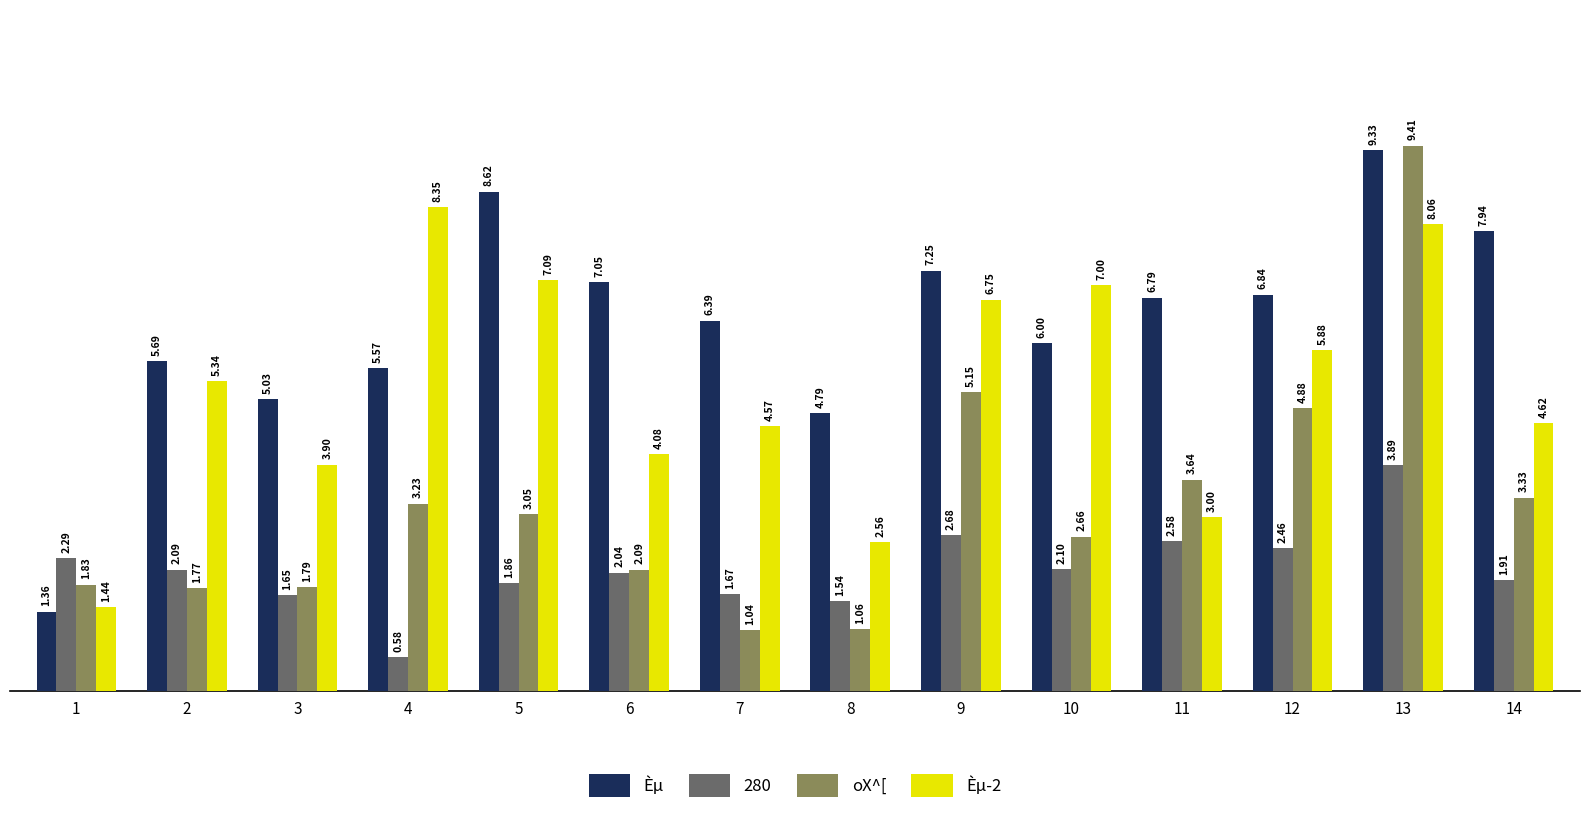

Rank the series at 12 from highest to lowest value.

Èµ, Èµ-2, oX^[, 280